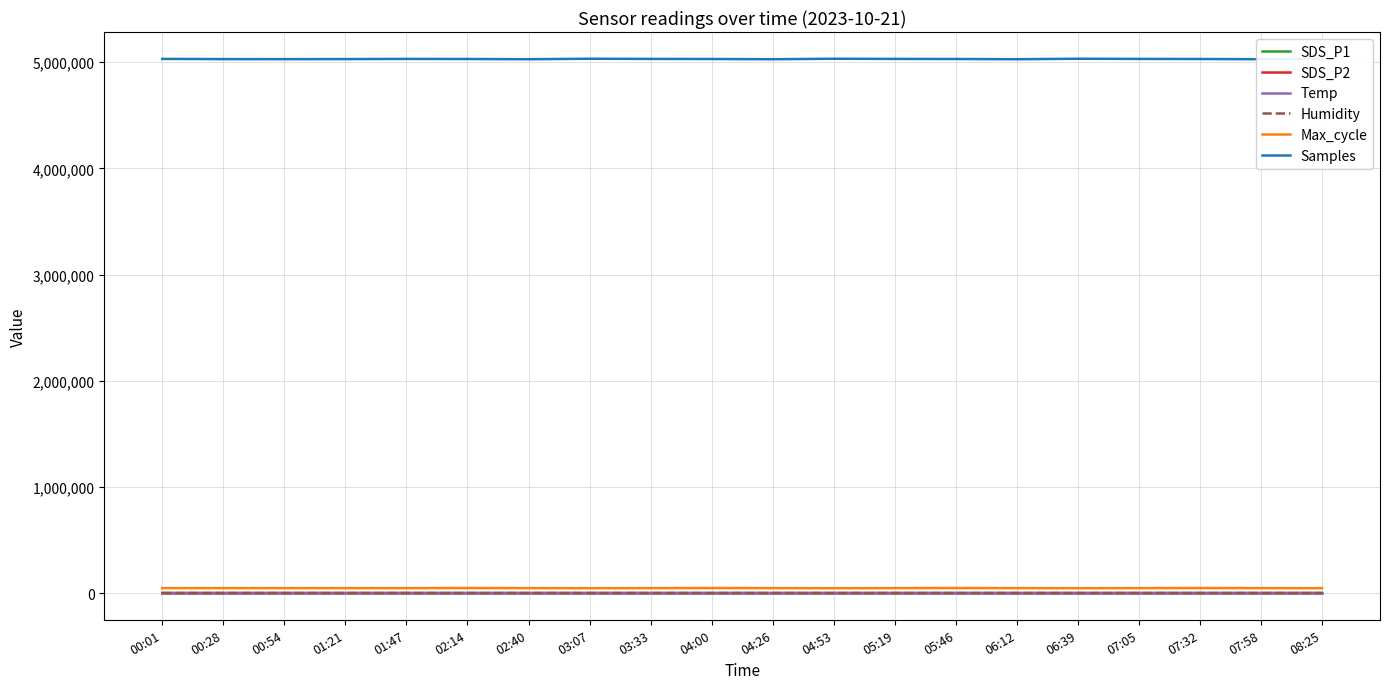

True or false: SDS_P2 and Max_cycle cross at least once.

False